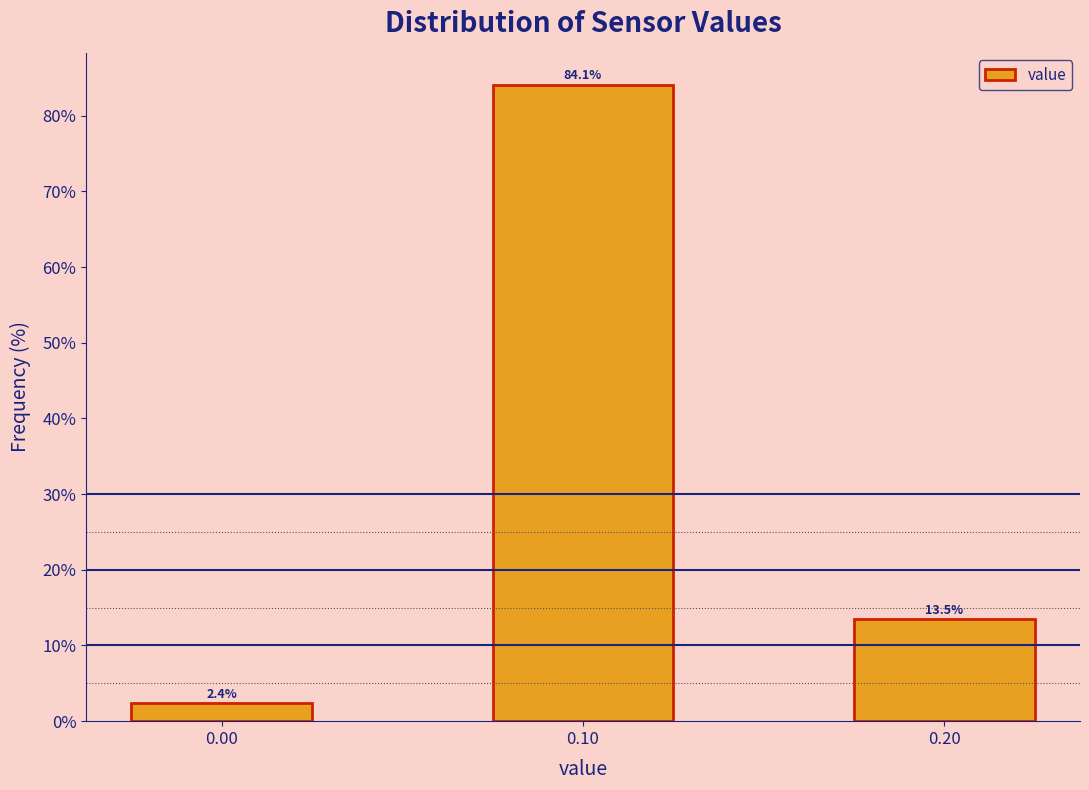

Reading left to right, list all the values displayed in this chart.

0.00=2.4	0.10=84.1	0.20=13.5